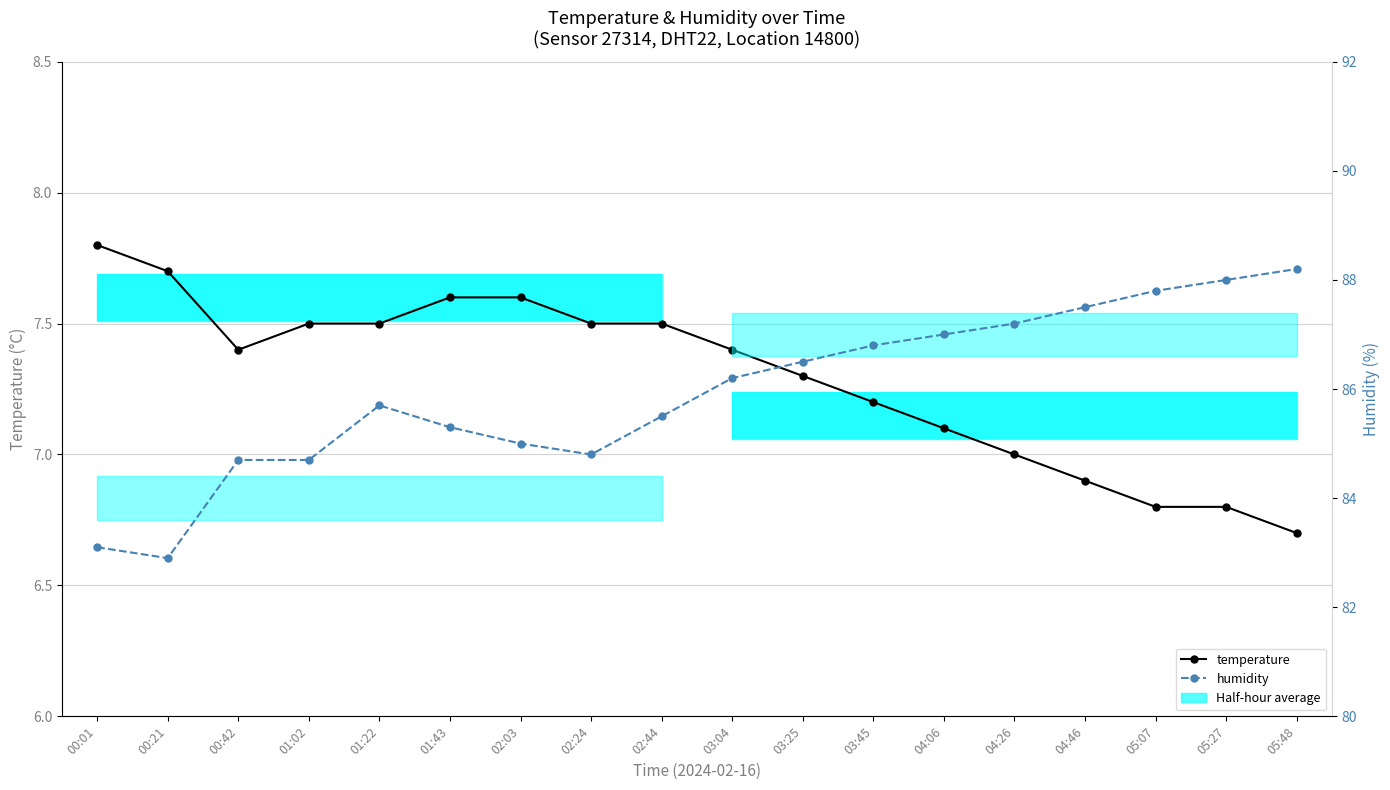

List the series in order of their peak value, lowest first.

temperature, humidity